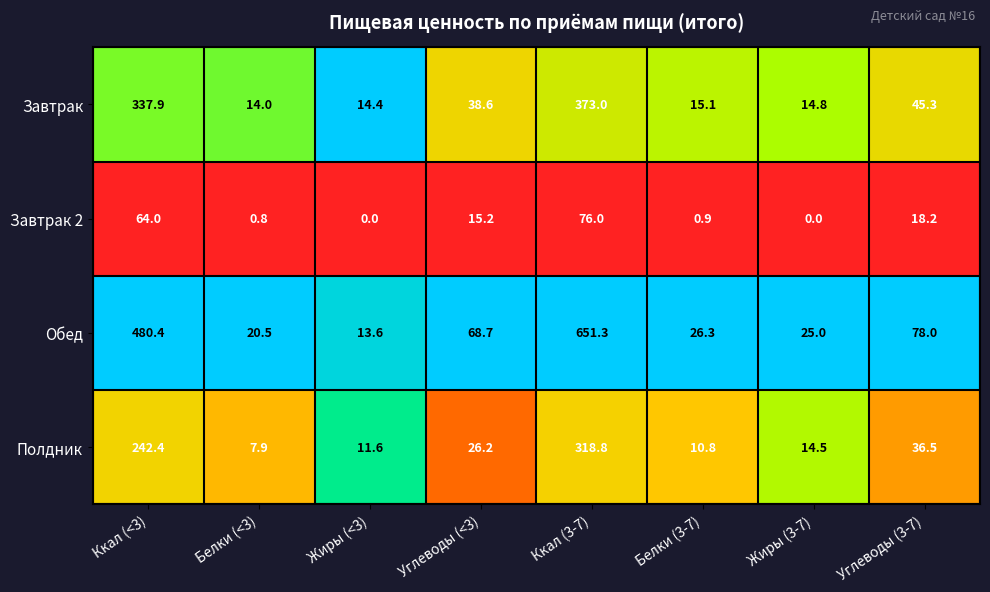

Which series has the widest spread of values?

Обед